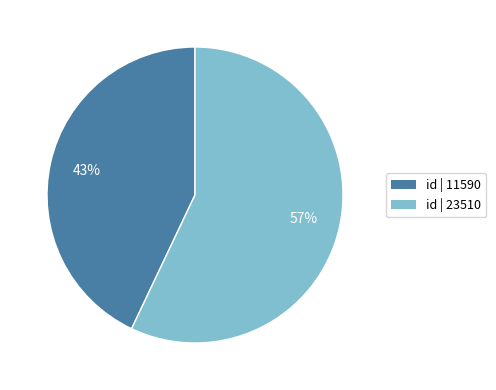

To the nearest percent, what is the average slice percentage?

50%